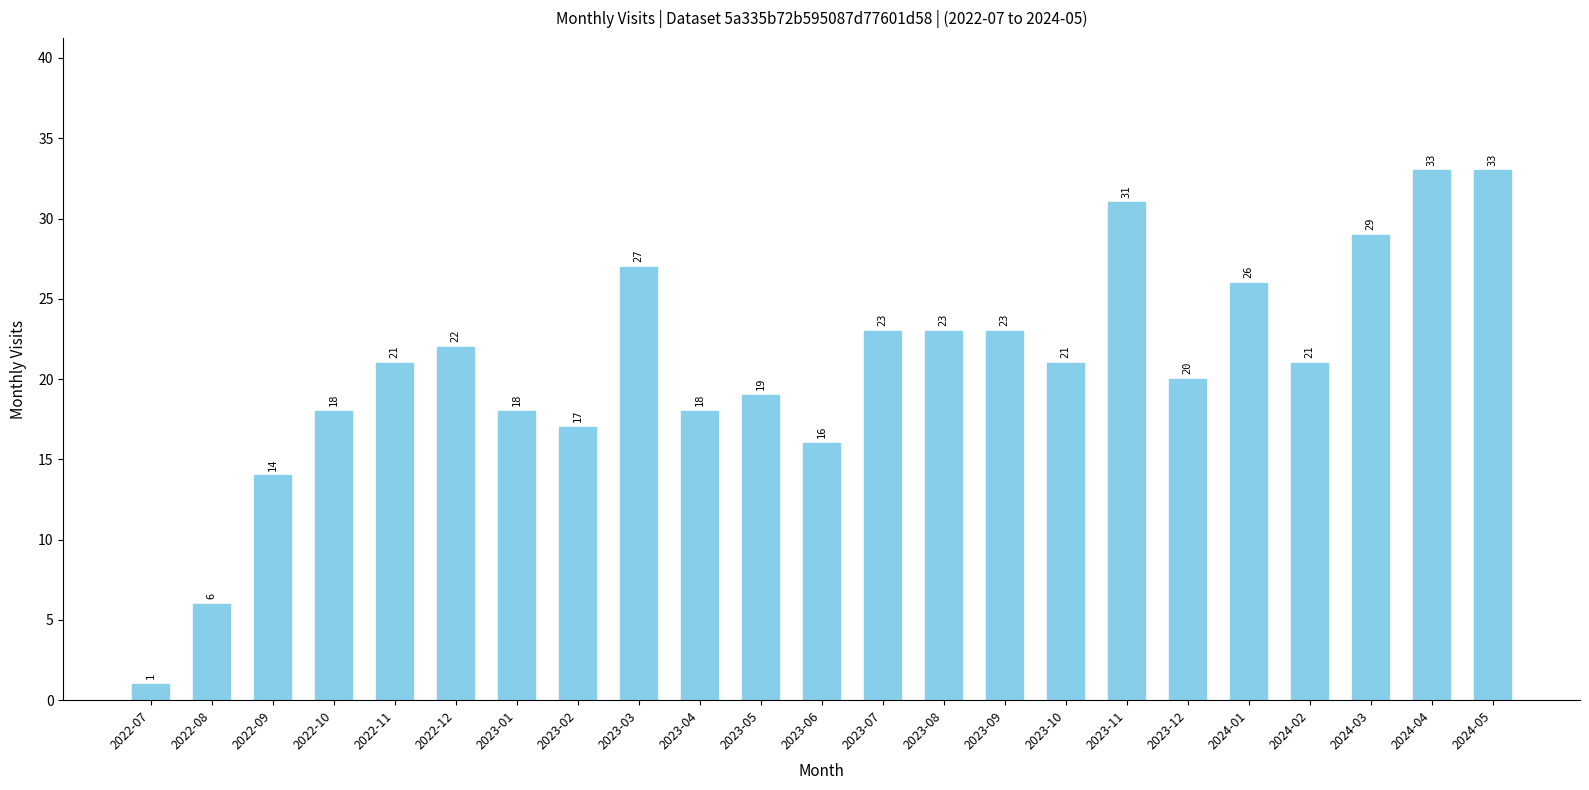

Is it true that the value at 2023-08 is 23?

True